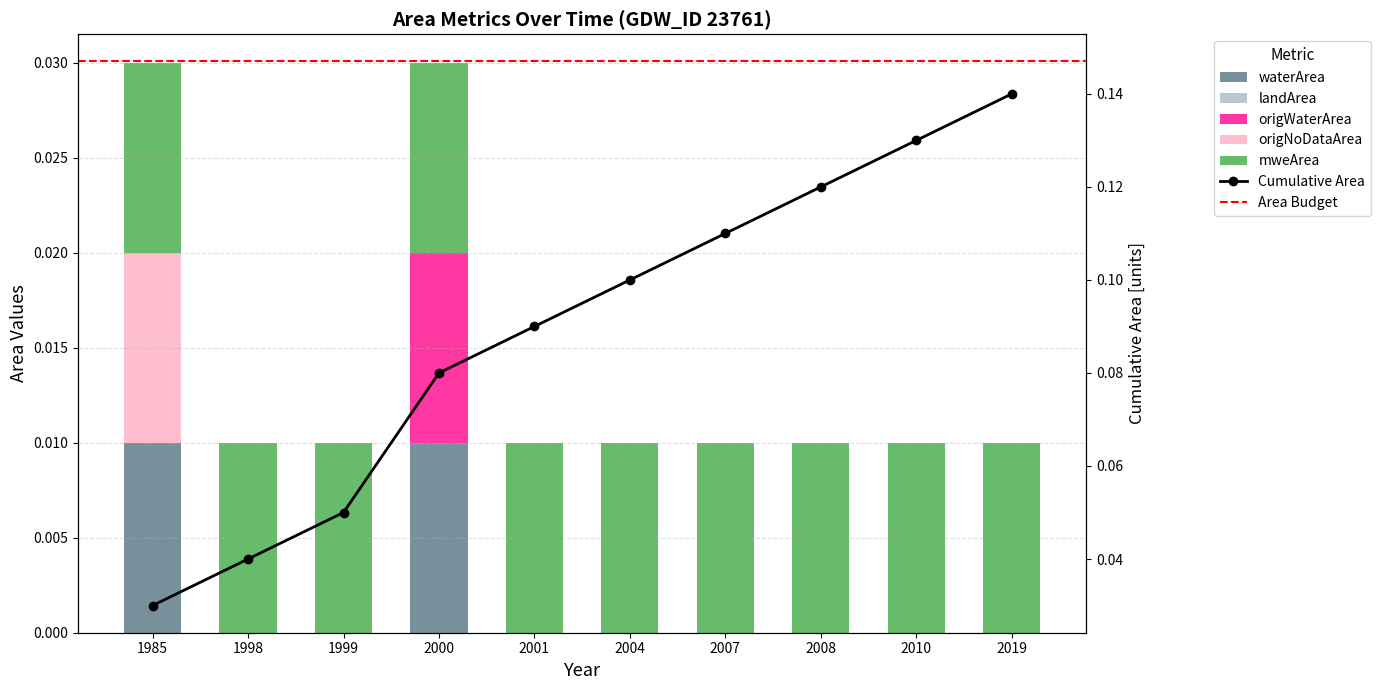

Which category has the lowest value in the origWaterArea series?

1985